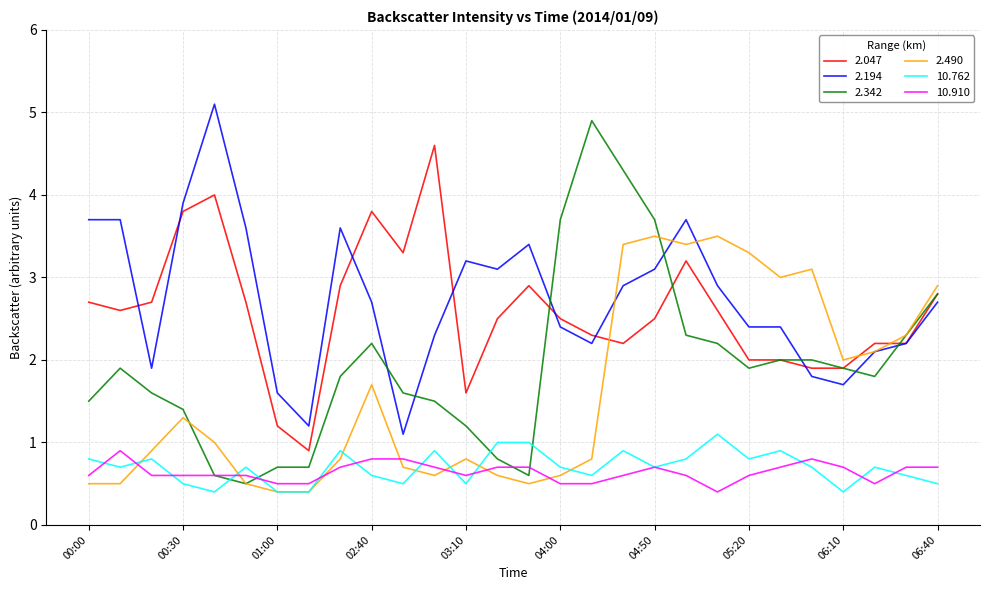

Which series has the largest range (max minus min)?

2.342